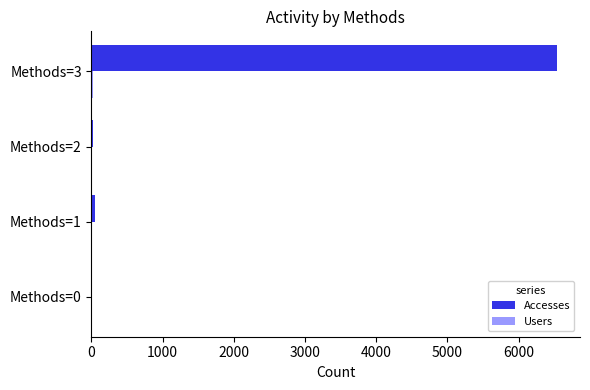

Count the number of categories in the chart.

4